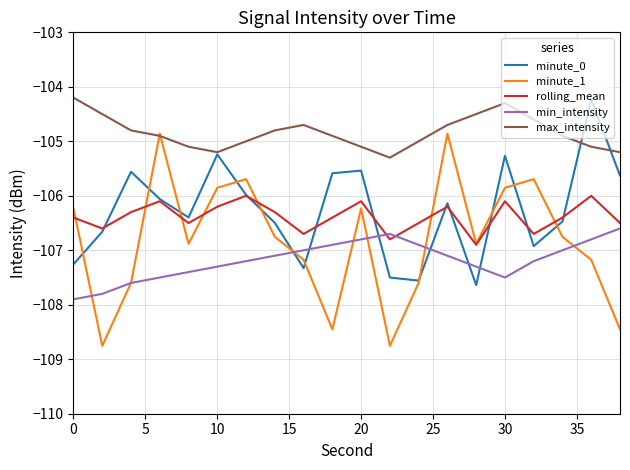

What is the minimum value for minute_0?

-107.6